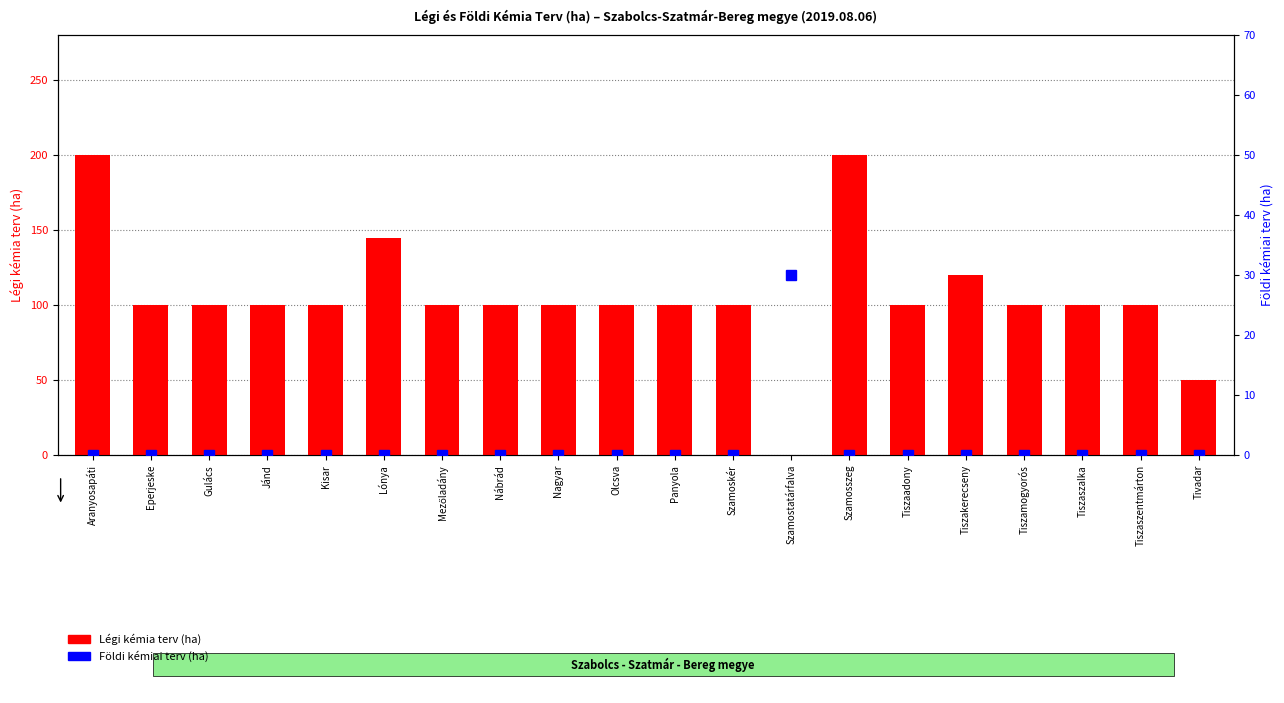

Which series has the largest total across all categories?

Légi kémia terv (ha)